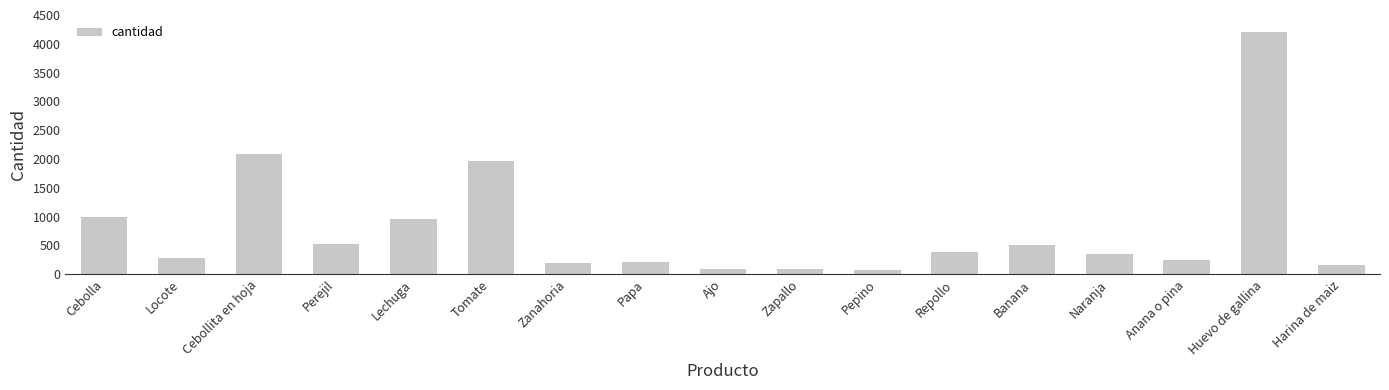

What is the label of the 13th bar from the left?

Banana